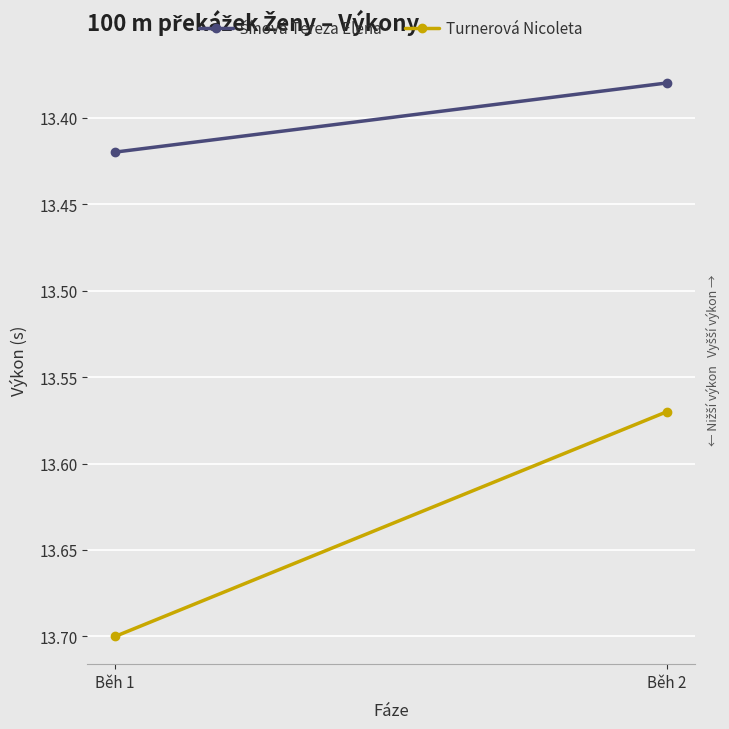

Reading left to right, list all the values displayed in this chart.

Šínová Tereza Elena: 13.4	13.4
Turnerová Nicoleta: 13.7	13.6